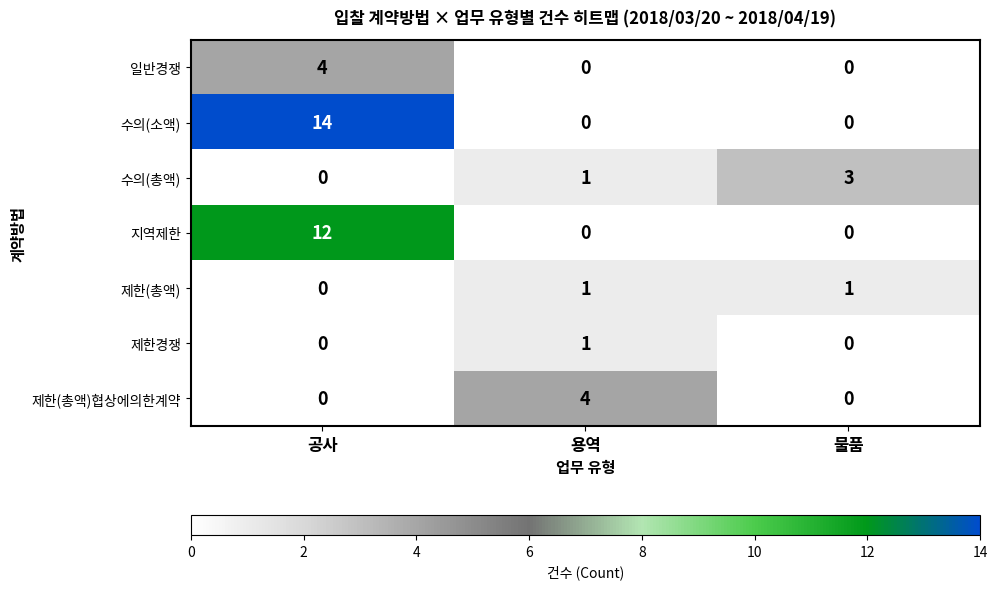

Reading left to right, extract all data points from this chart.

일반경쟁: 4	0	0
수의(소액): 14	0	0
수의(총액): 0	1	3
지역제한: 12	0	0
제한(총액): 0	1	1
제한경쟁: 0	1	0
제한(총액)협상에의한계약: 0	4	0